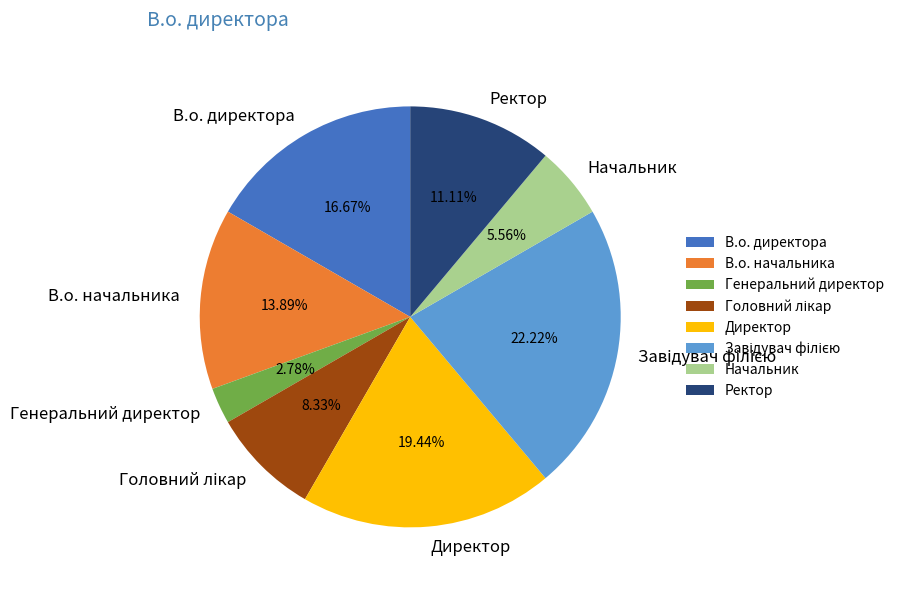

How many segments does this pie chart have?

8